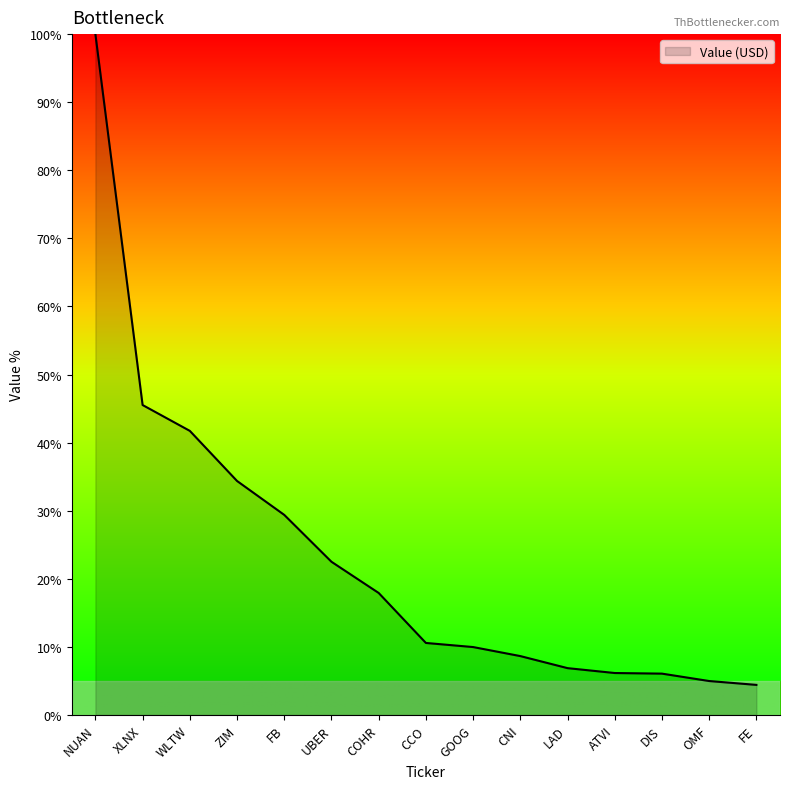

The chart shows a value of 45.5 at XLNX. True or false?

True